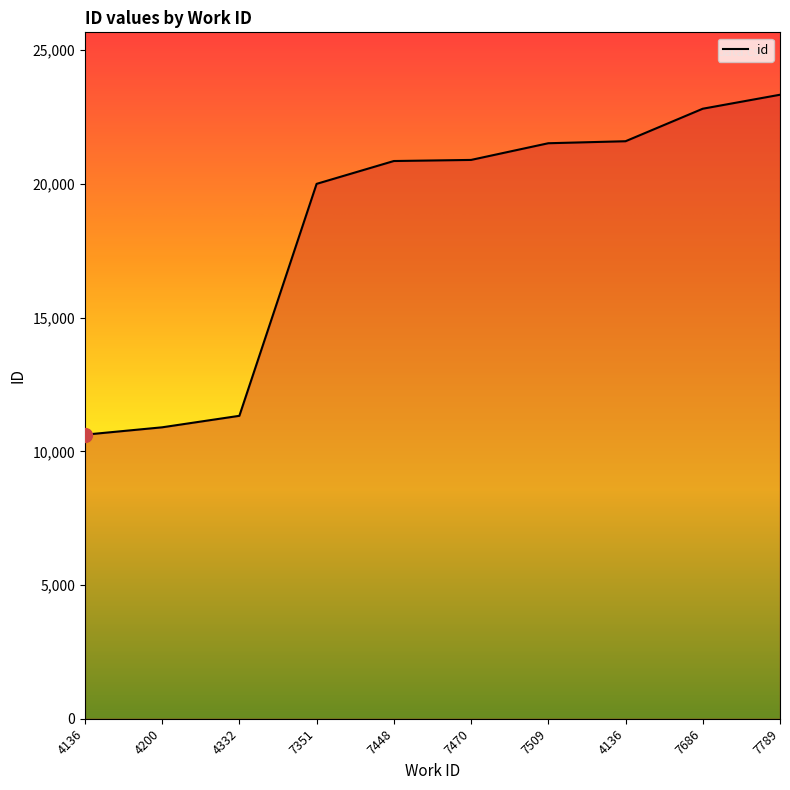

How many lines are shown in the chart?

1